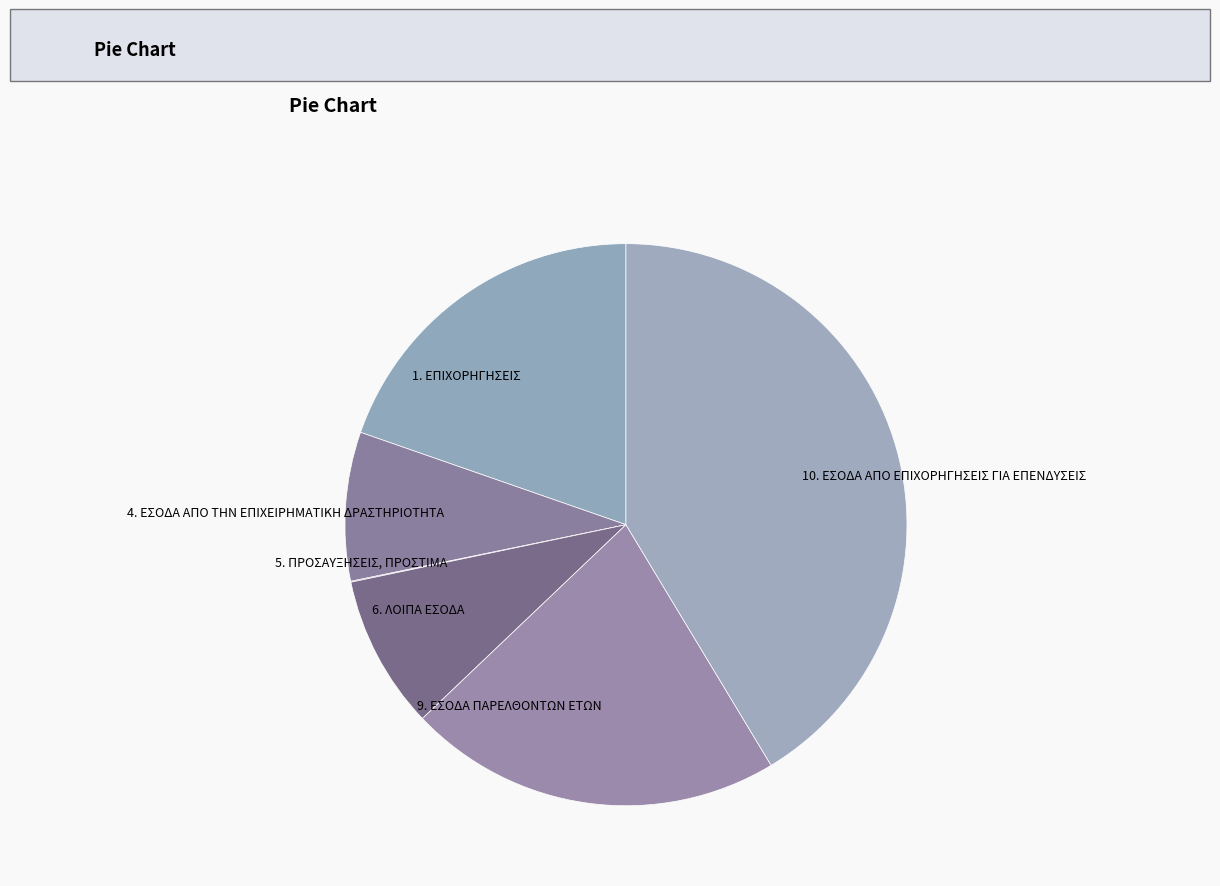

Is it true that 9. ΕΣΟΔΑ ΠΑΡΕΛΘΟΝΤΩΝ ΕΤΩΝ is 22% of the pie?

True